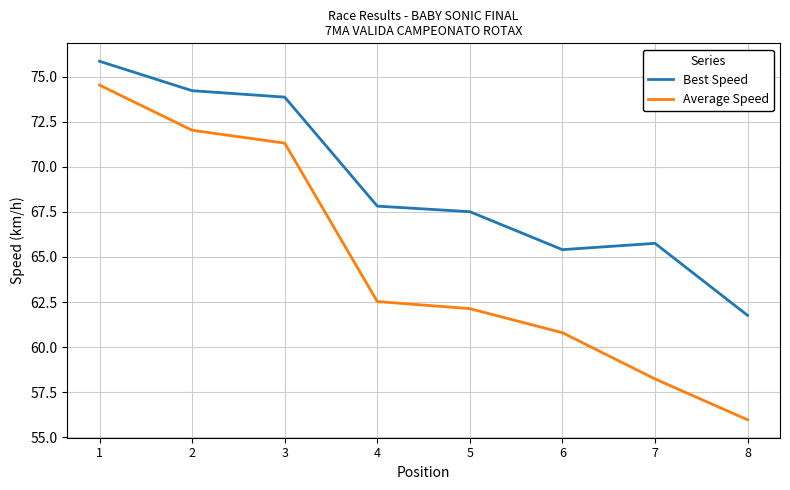

Which series has the largest total across all categories?

Best Speed